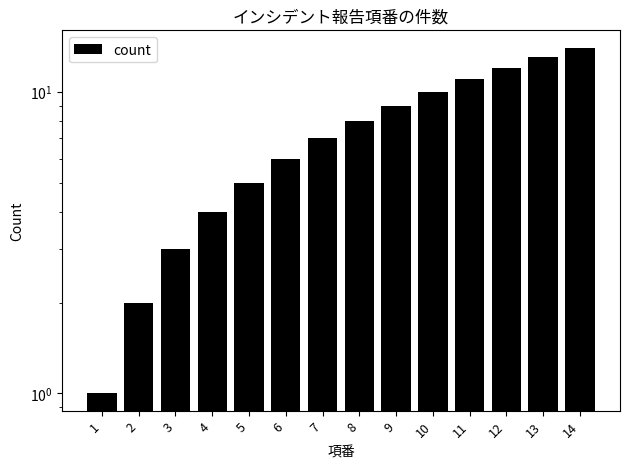

What is the smallest value displayed?

1